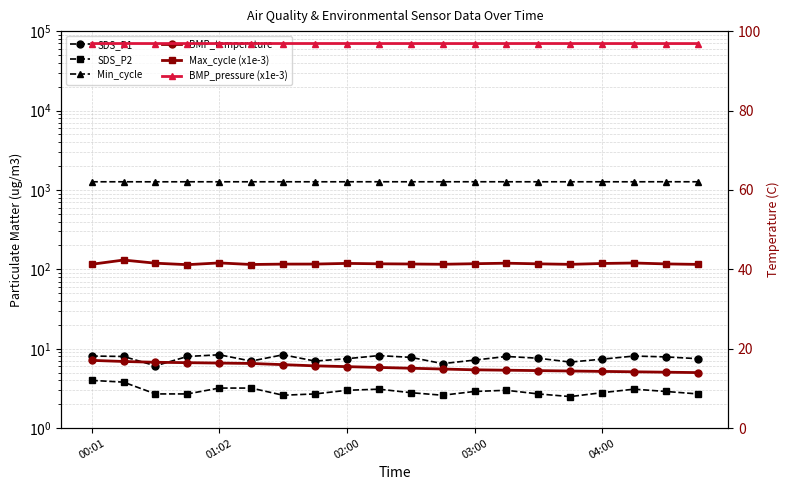

At how many categories does at least one series exceed 794?

20